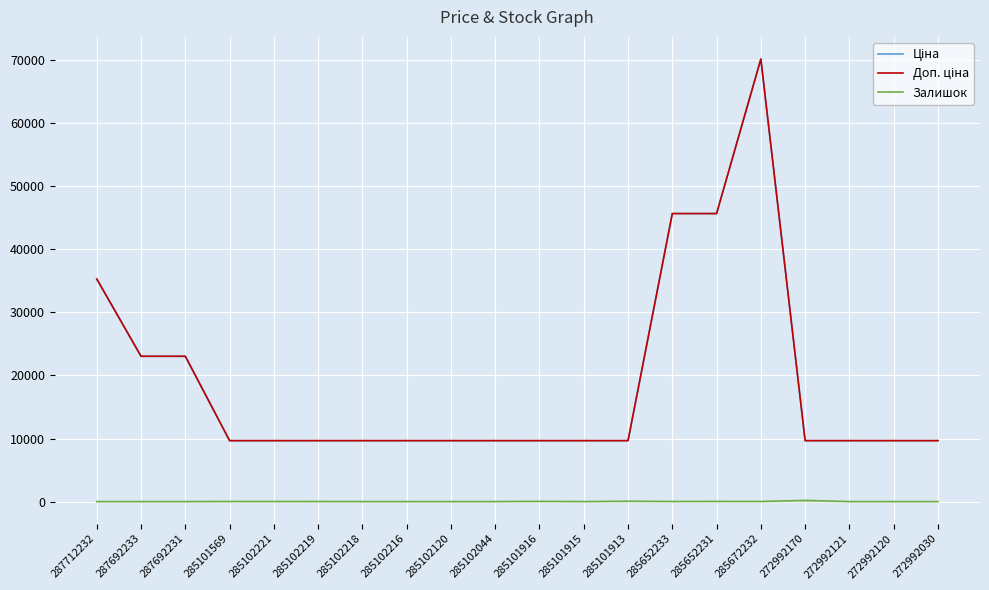

The value of Залишок at 285102219 is 7.9. True or false?

False